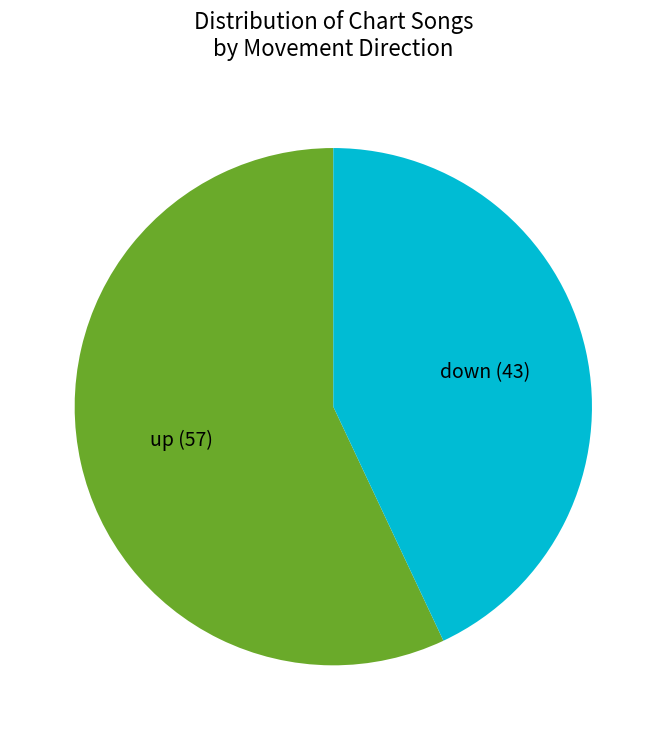

How many segments does this pie chart have?

2